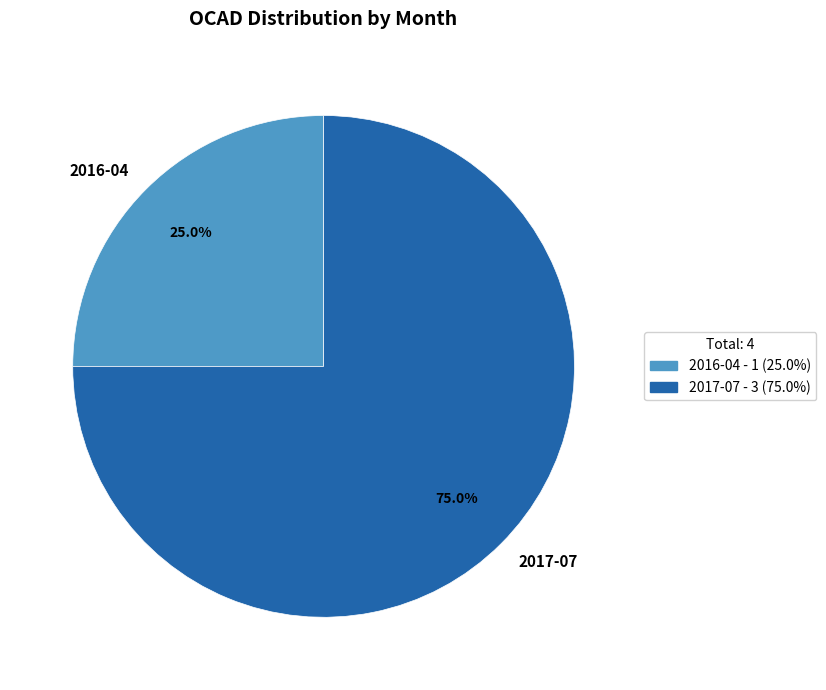

To the nearest percent, what percentage of the pie is 2017-07?

75%